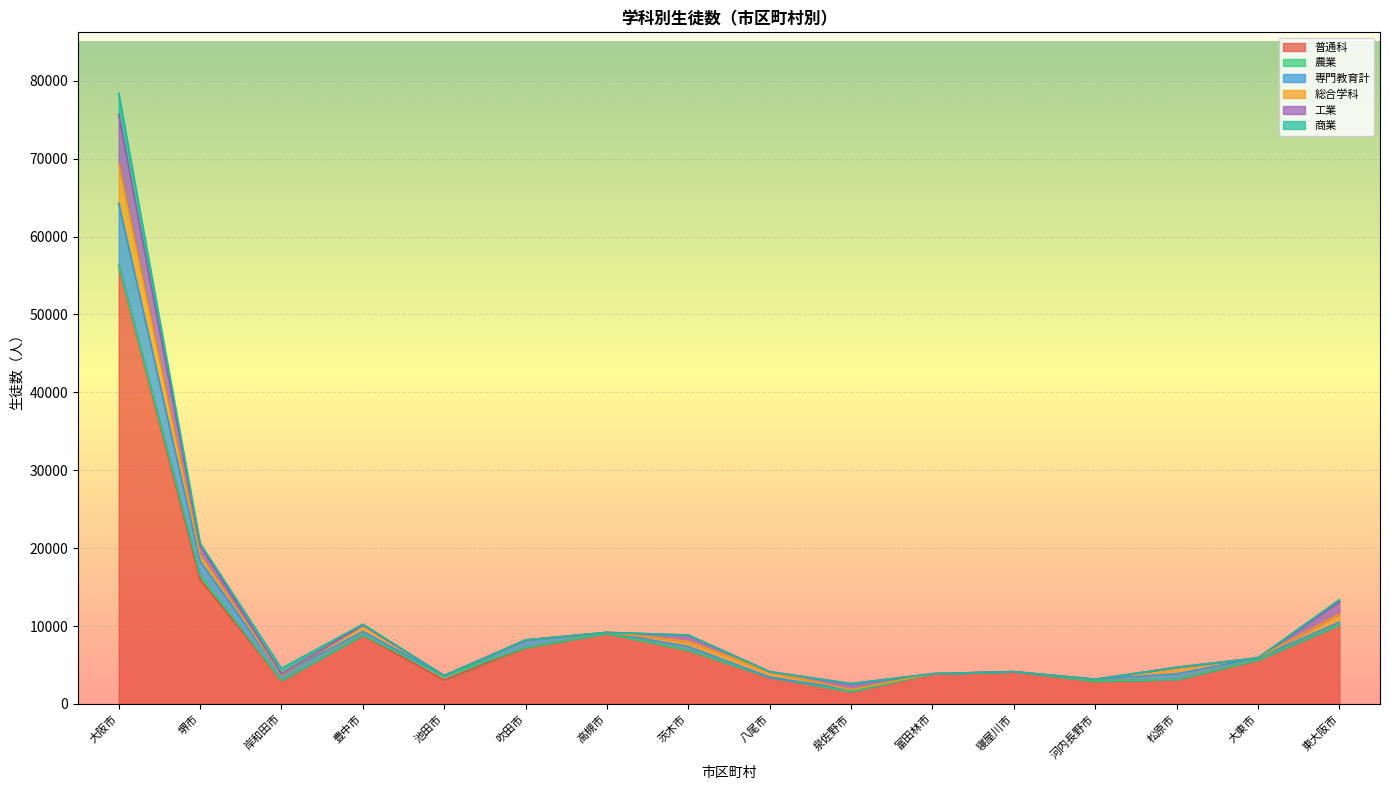

True or false: 専門教育計 and 工業 intersect in this chart.

True